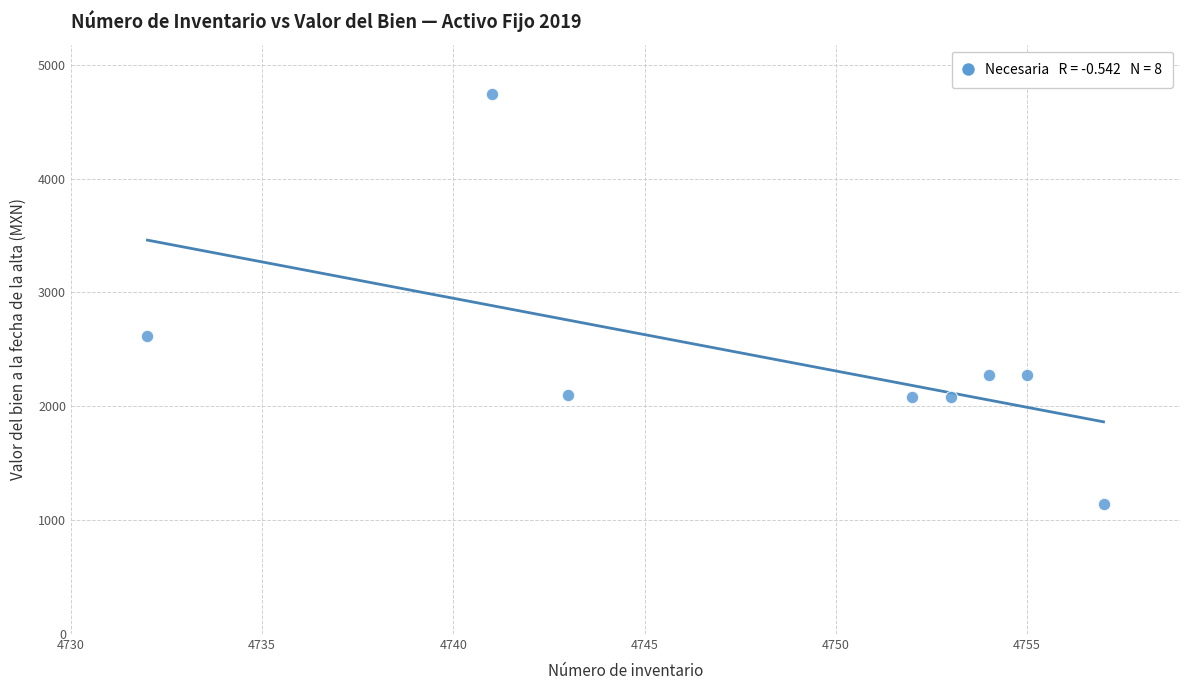

What is the range of Y values (max minus min)?

3599.4